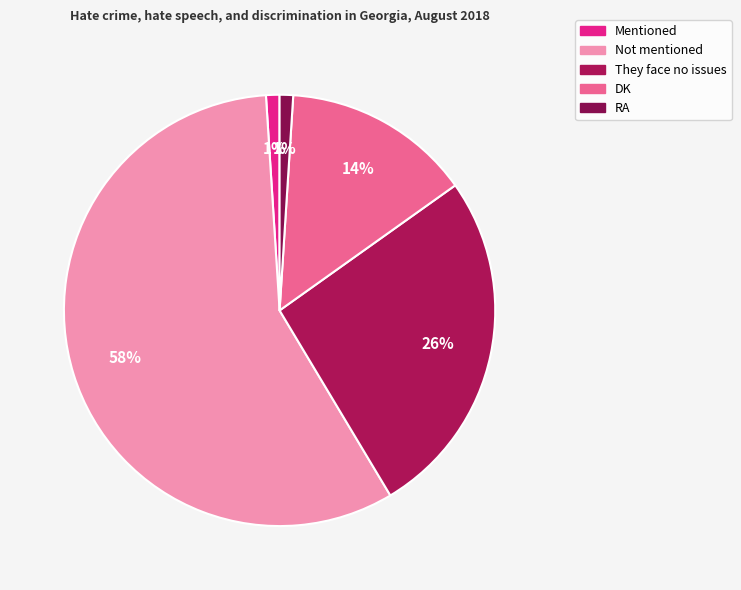

To the nearest percent, what is the average slice percentage?

20%